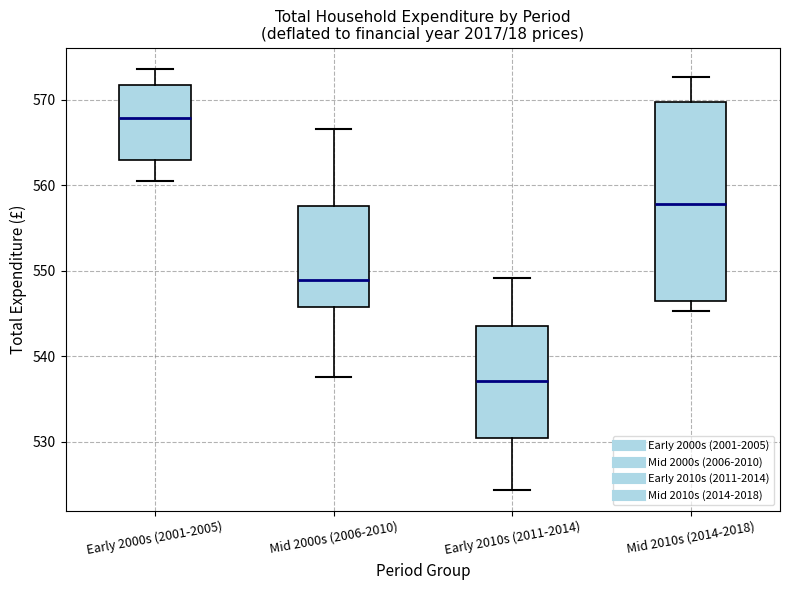

Which box has the lowest median line?

Early 2010s (2011-2014)